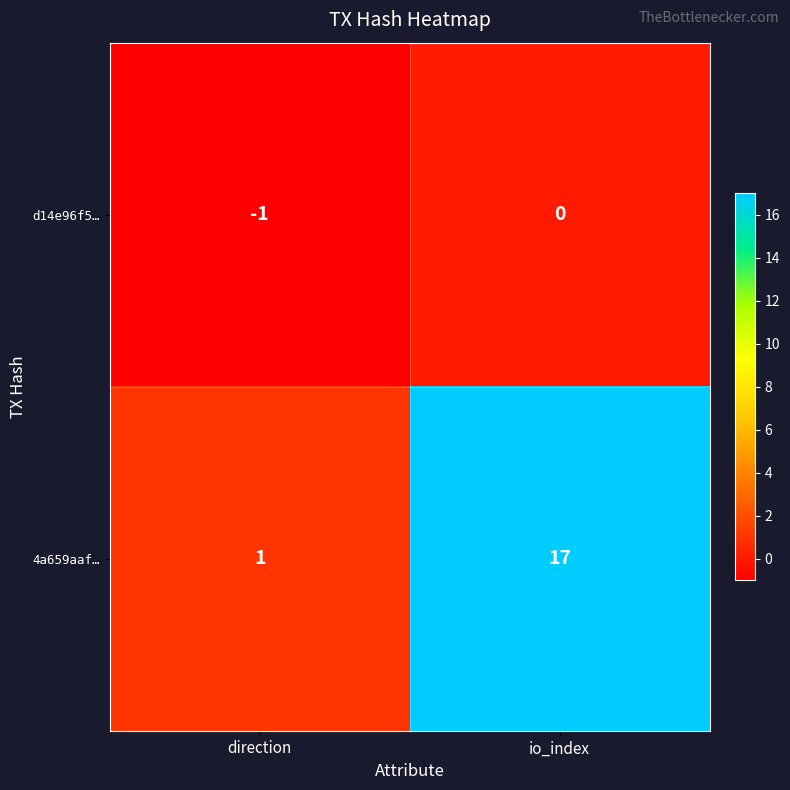

How many data points does each series have?

2